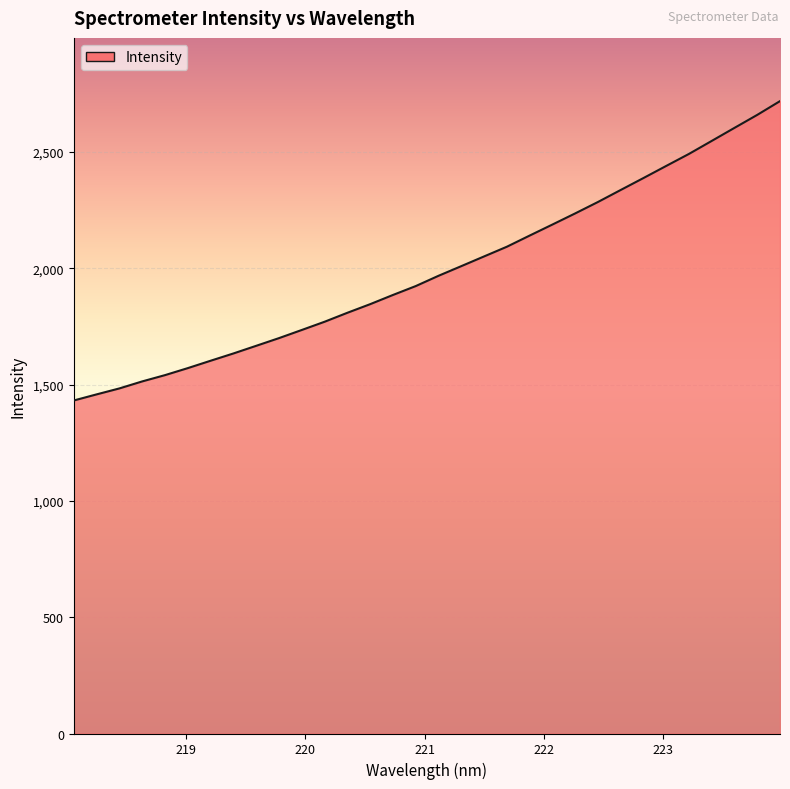

What is the average value?

1991.9